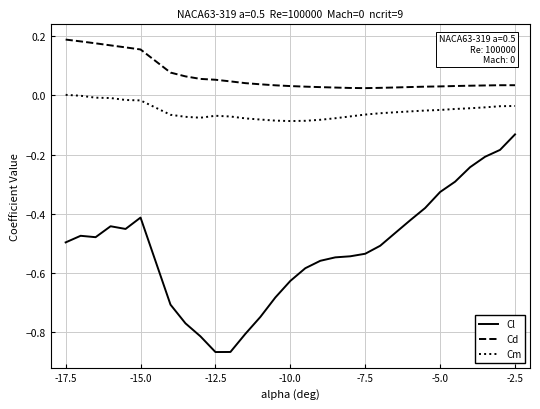

List the series in order of their peak value, highest first.

Cd, Cm, Cl